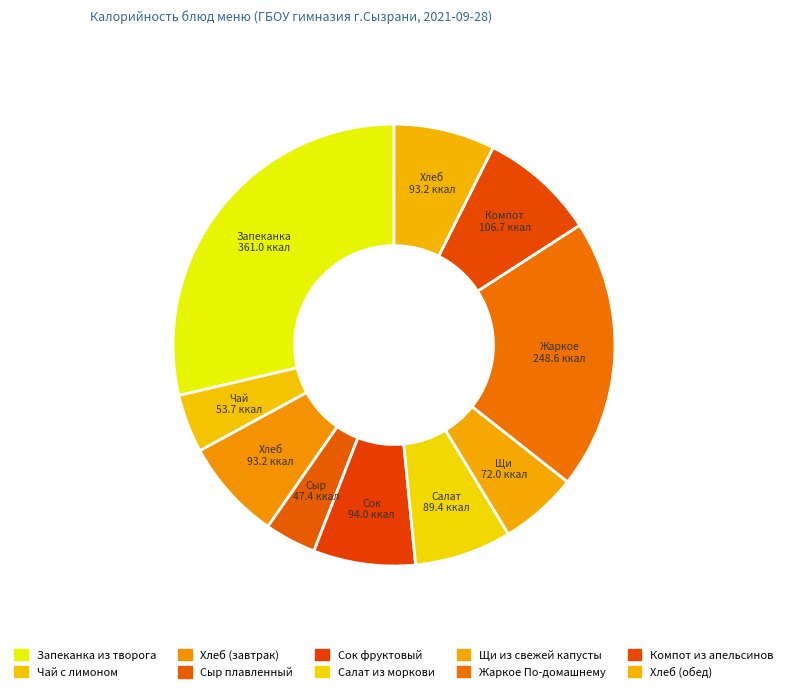

How many segments does this pie chart have?

10